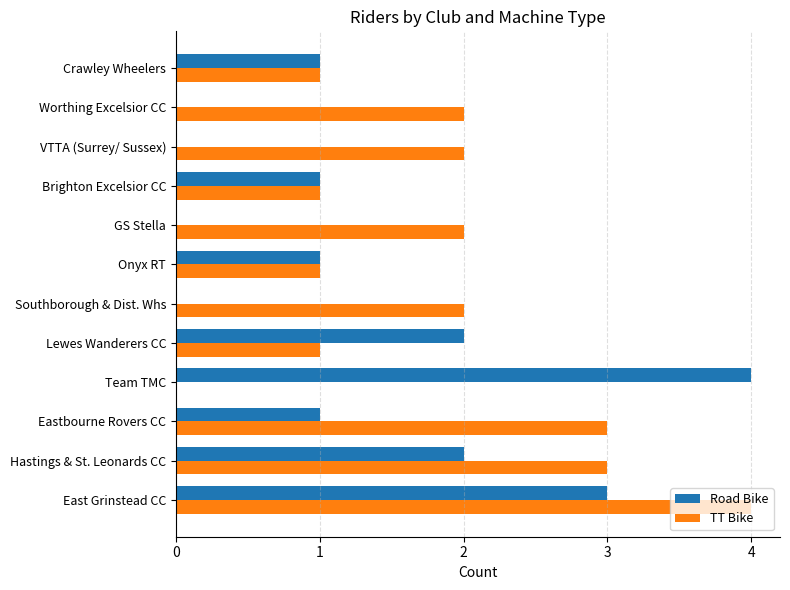

At which category is the sum across all series the highest?

East Grinstead CC